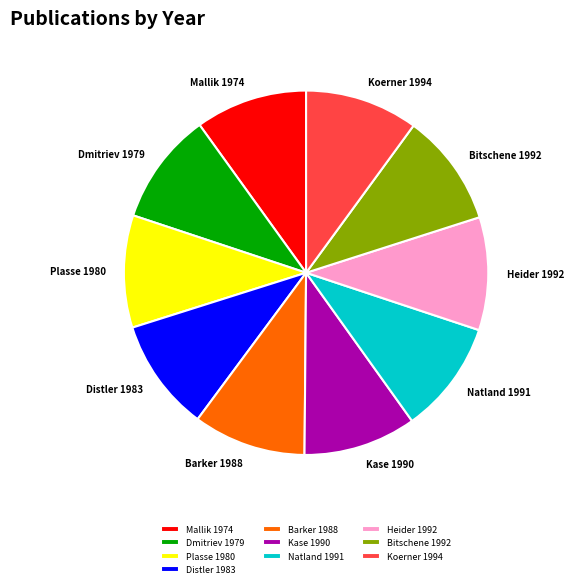

Do Natland 1991 and Barker 1988 together represent more than half of the pie?

No